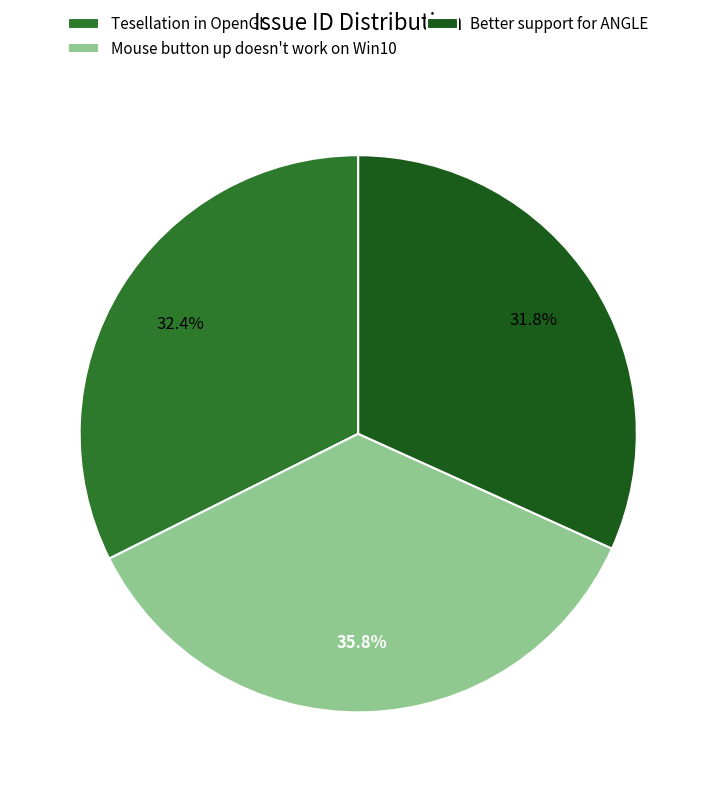

How many slices are in this pie chart?

3